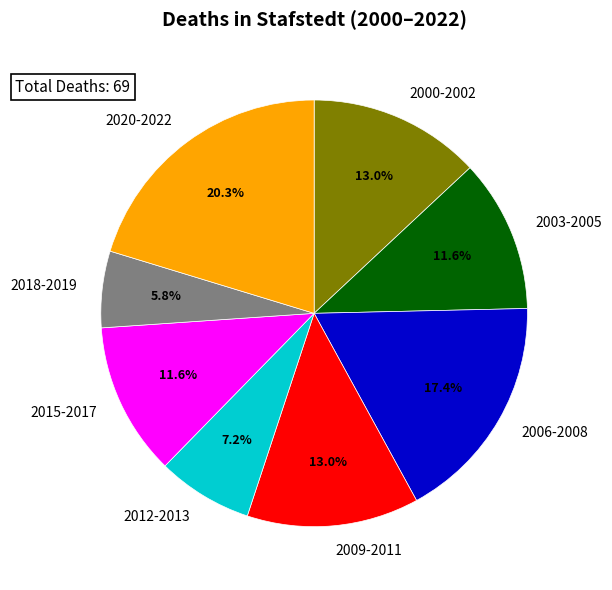

What is the smallest slice in the pie chart?

2018-2019